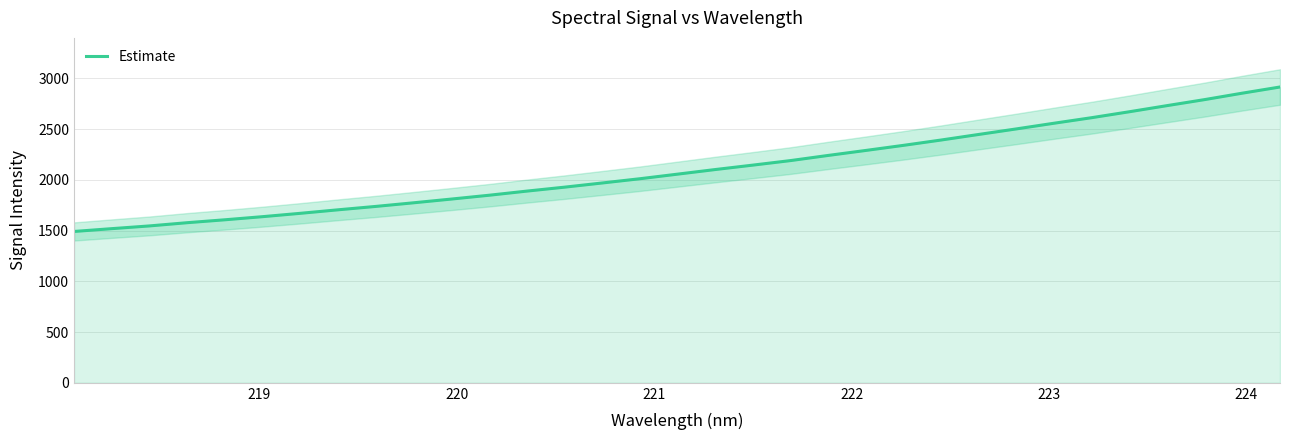

What is the highest value of the Estimate series?

2916.0